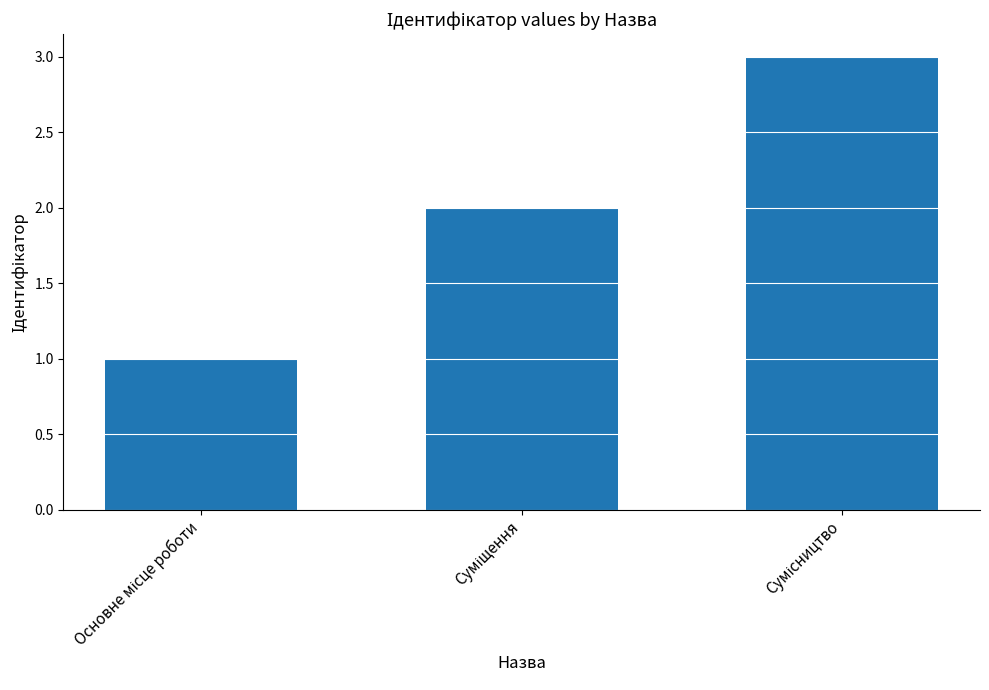

How many values are below 2?

1